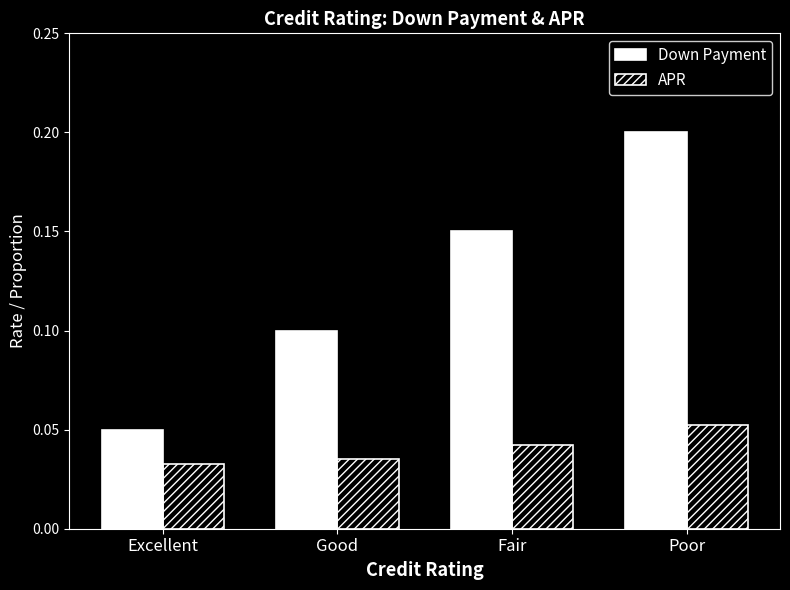

What are all the series names shown in the legend?

Down Payment, APR